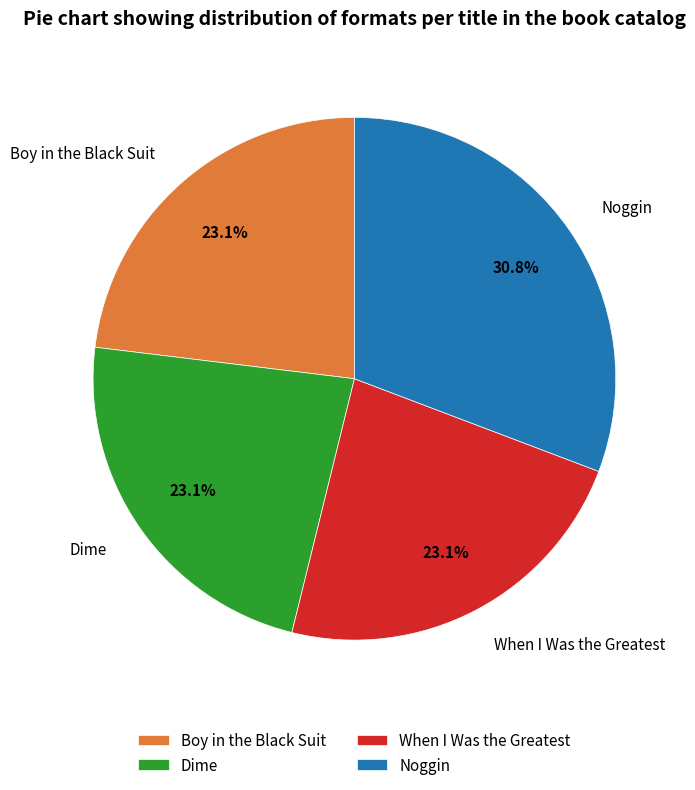

How many slices are in this pie chart?

4